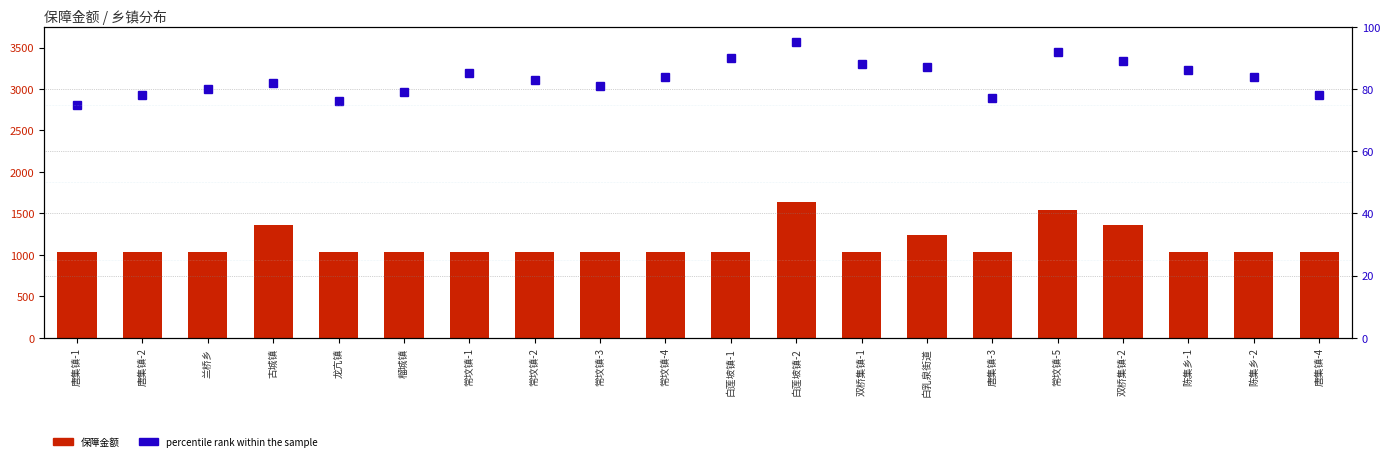

What is the lowest value of the percentile rank within the sample series?

75.0